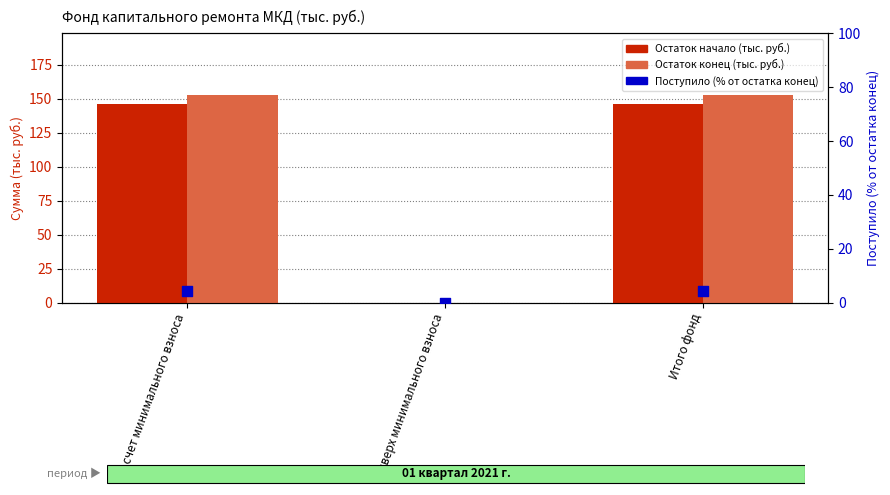

At which category is the sum across all series the highest?

за счет минимального взноса